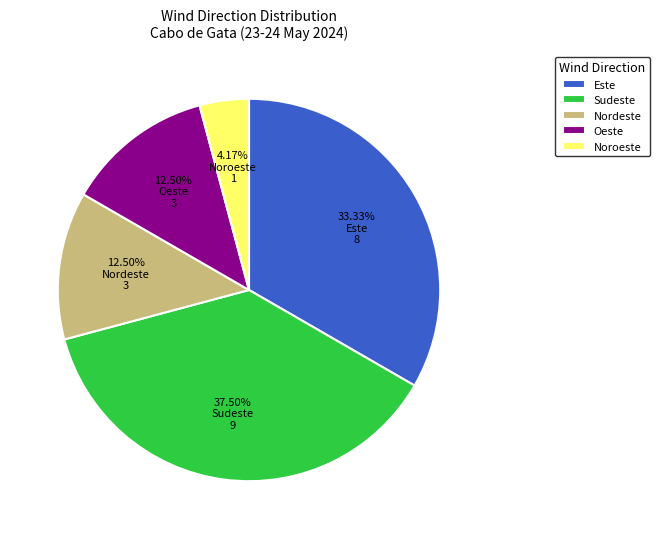

Is Noroeste the majority of the pie?

No